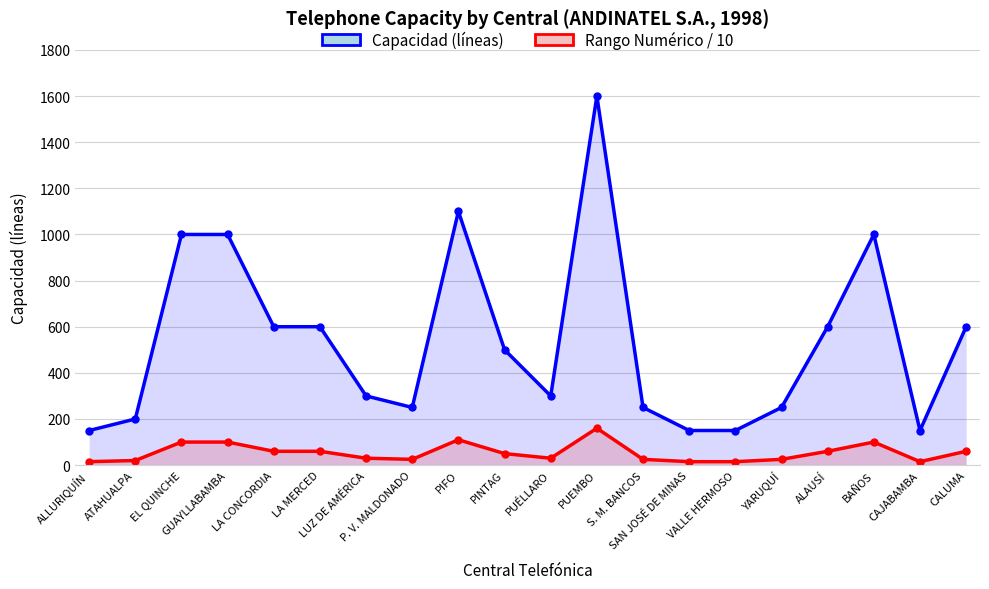

Rank the series at GUAYLLABAMBA from highest to lowest value.

Capacidad (líneas), Rango Numérico / 10